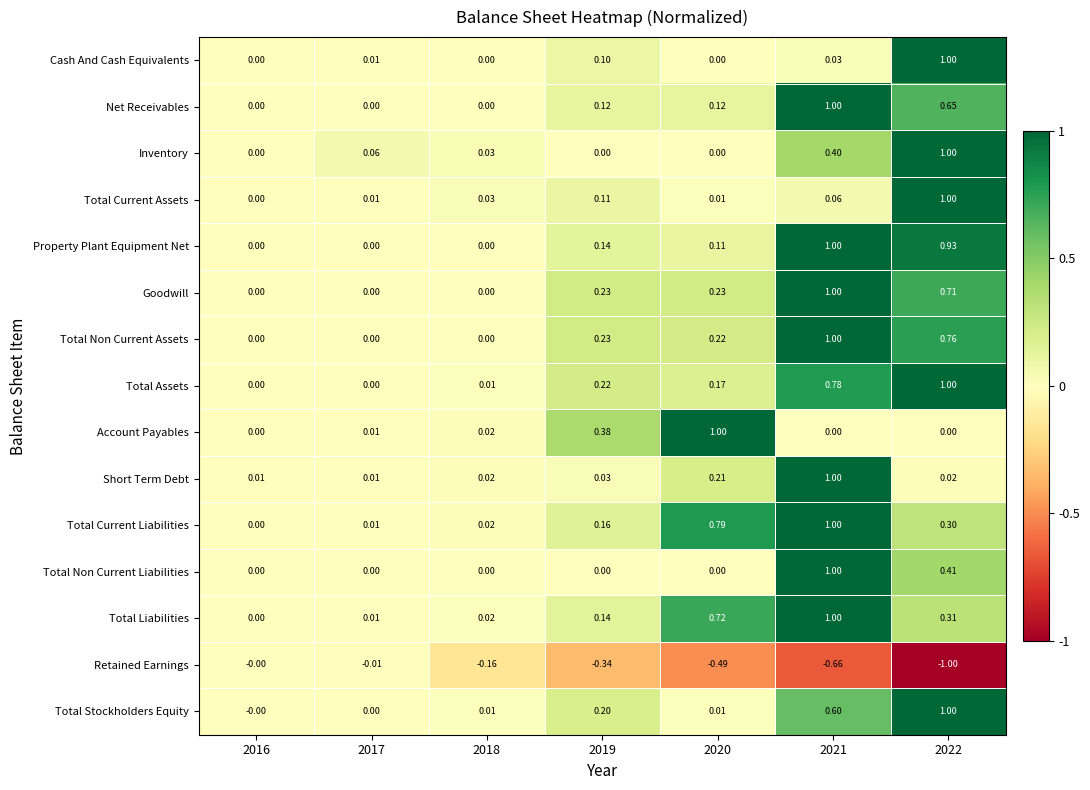

Is the value of Total Non Current Assets at 2020 greater than the value of Net Receivables at 2021?

No